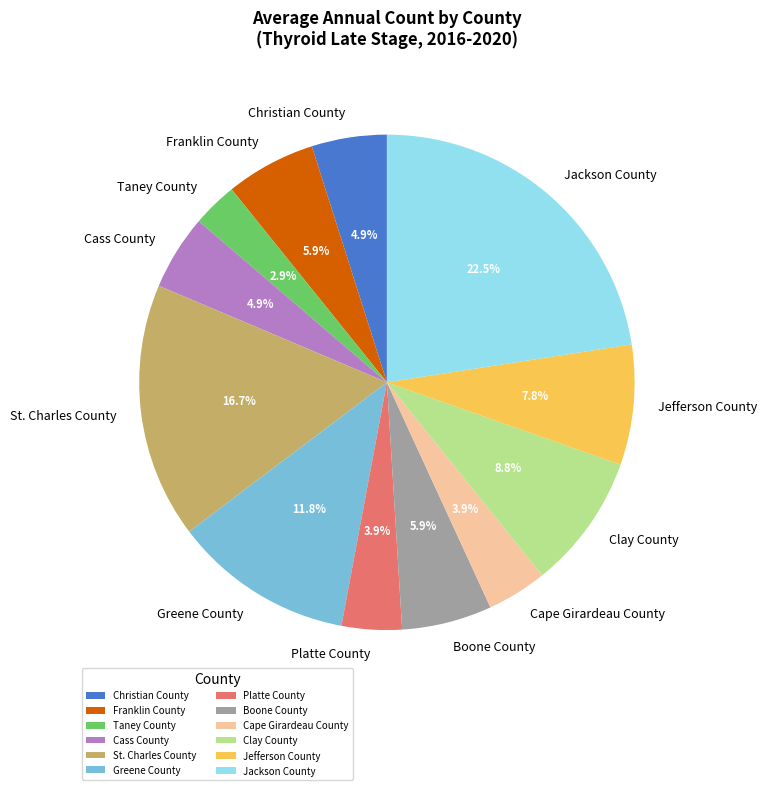

True or false: Boone County accounts for 20% of the total.

False